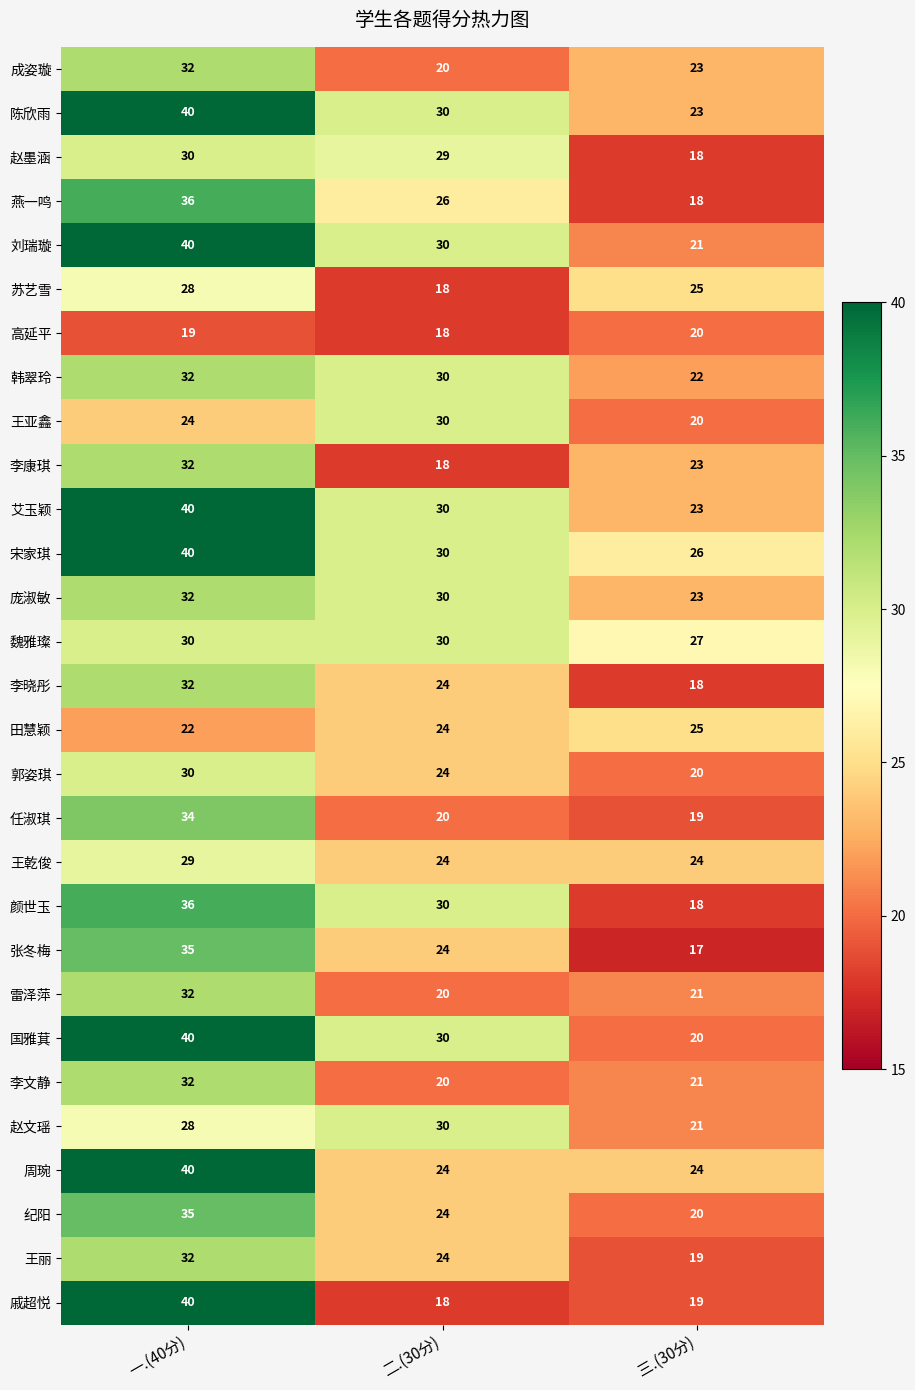

Which series has the widest spread of values?

戚超悦